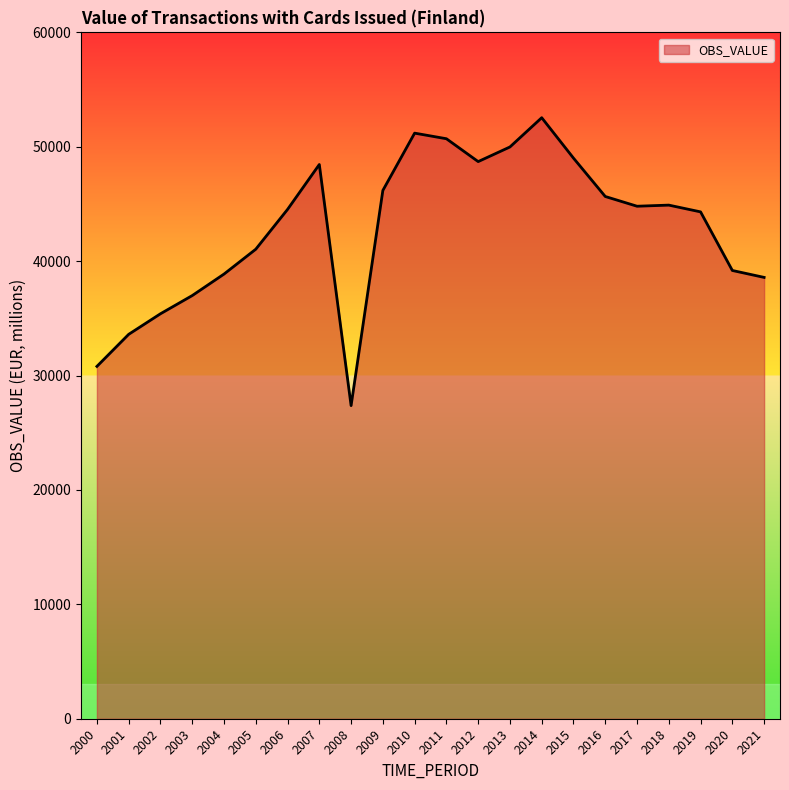

What is the greatest value displayed?

52539.4